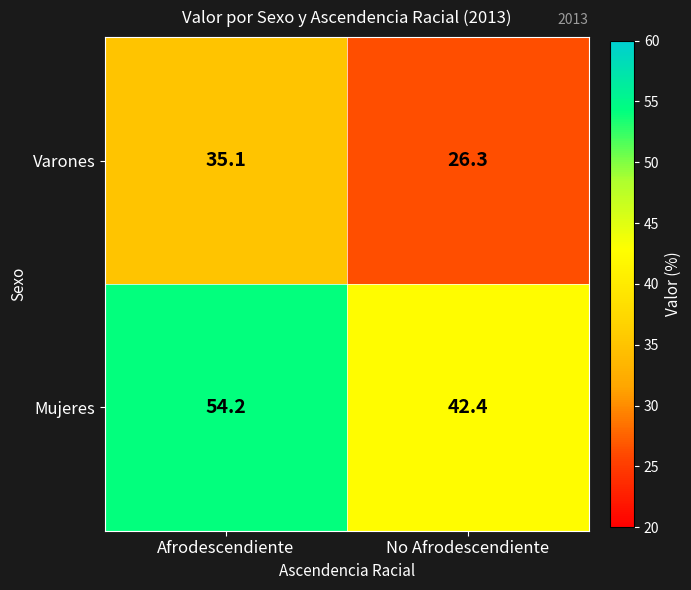

At which label does Mujeres first exceed 54?

Afrodescendiente